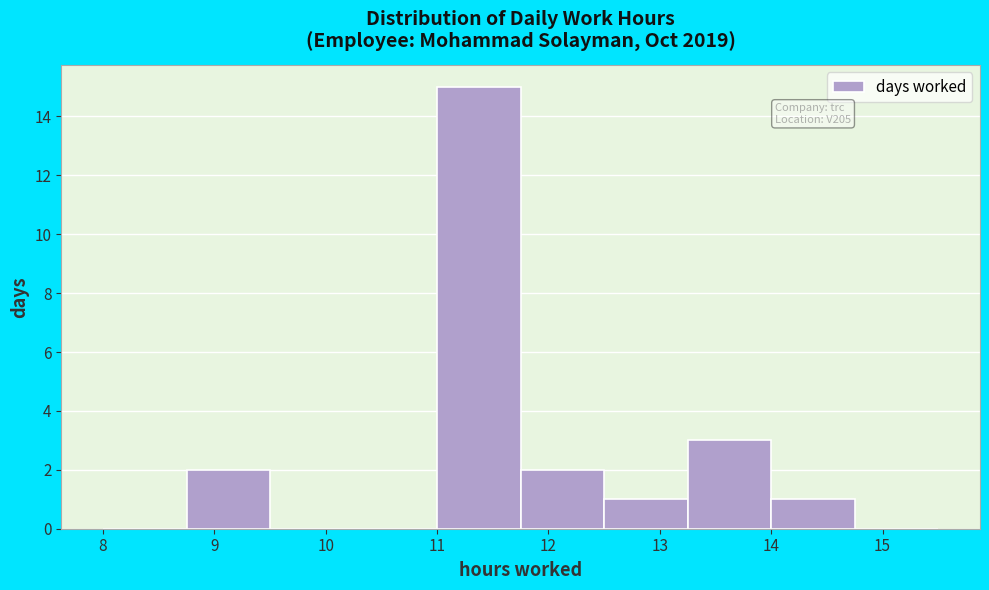

Reading left to right, list every bar in this chart as the range it spans on the x-axis followed by its height. Neither the bar edges nor the heights are printed on the chart, so give them approximately, as read against the axes.

8.00 to 8.75: 0
8.75 to 9.50: 2
9.50 to 10.25: 0
10.25 to 11.00: 0
11.00 to 11.75: 15
11.75 to 12.50: 2
12.50 to 13.25: 1
13.25 to 14.00: 3
14.00 to 14.75: 1
14.75 to 15.50: 0